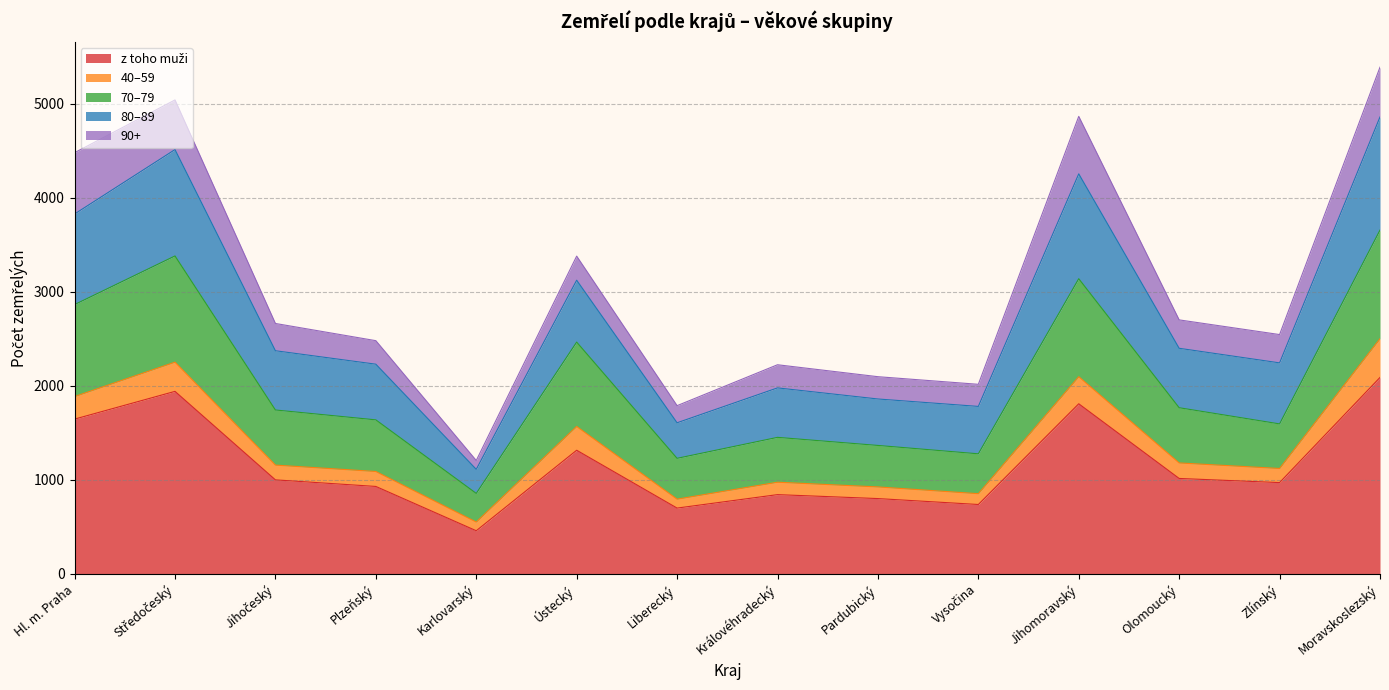

At which category does 80–89 reach its first local valley?

Karlovarský